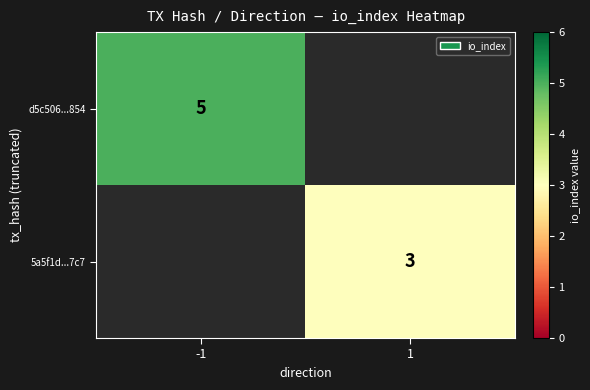

The value of d5c506...854 at -1 is 5. True or false?

True